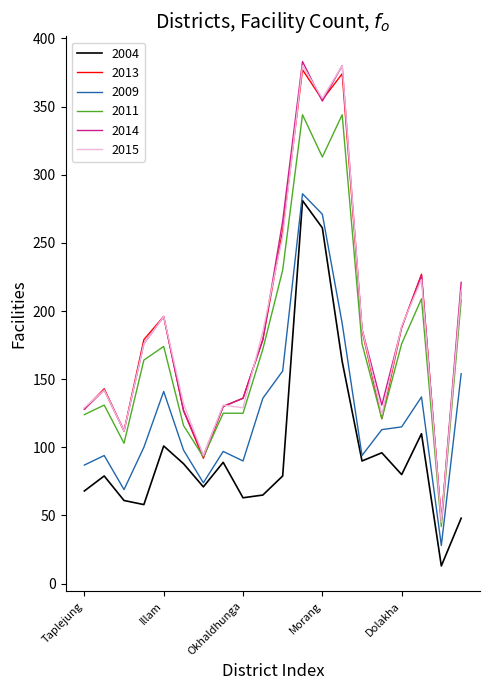

True or false: 2004 and 2015 intersect in this chart.

False